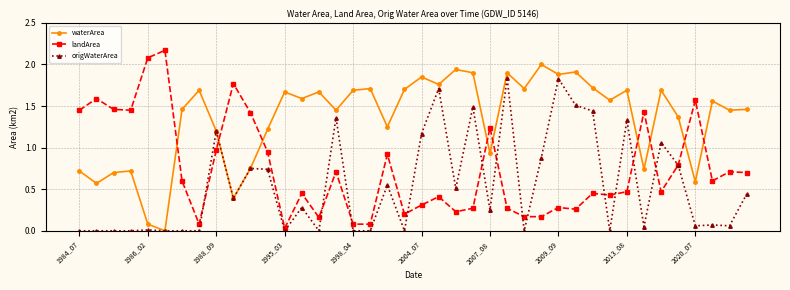

At how many categories does at least one series exceed 1?

40